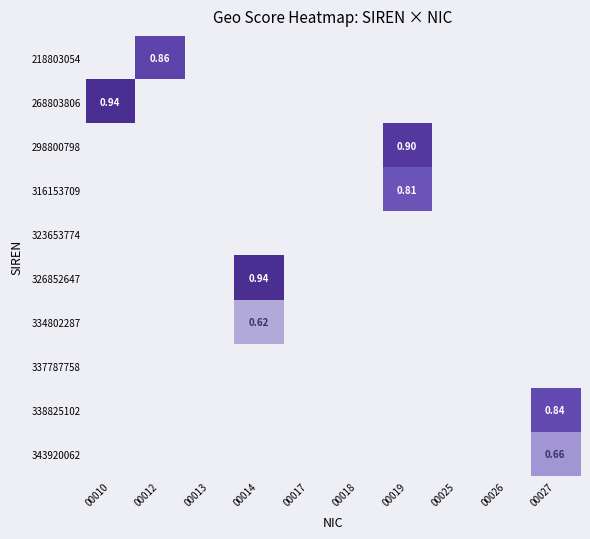

Between 00014 and 00026, which series saw the biggest shift?

326852647